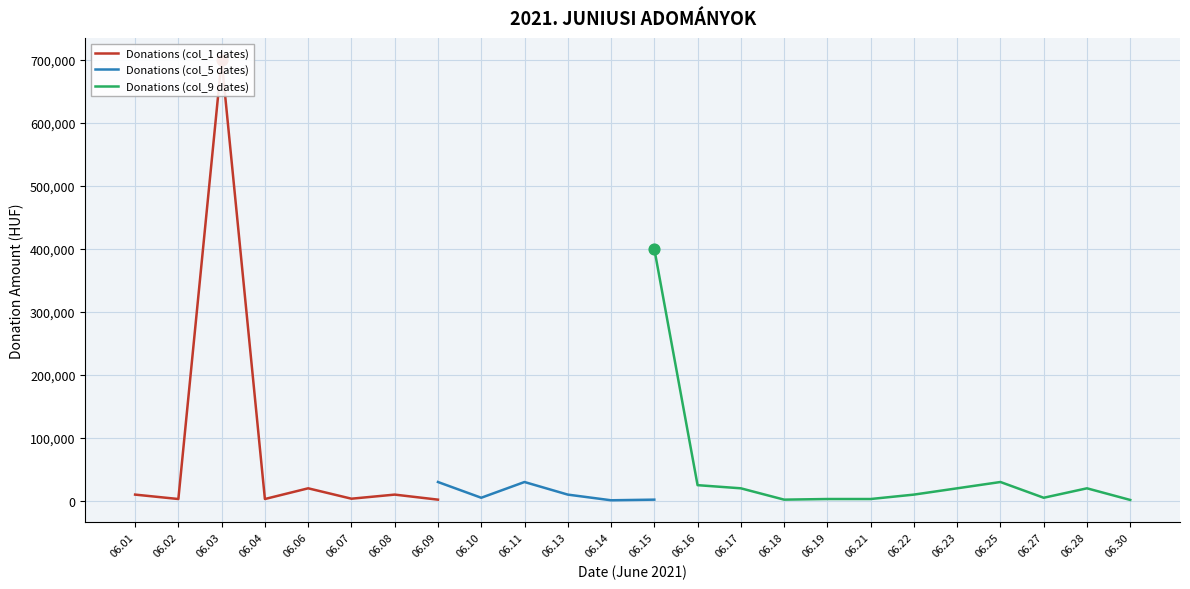

Which series contains the lowest Y value?

Donations (col_1 dates)